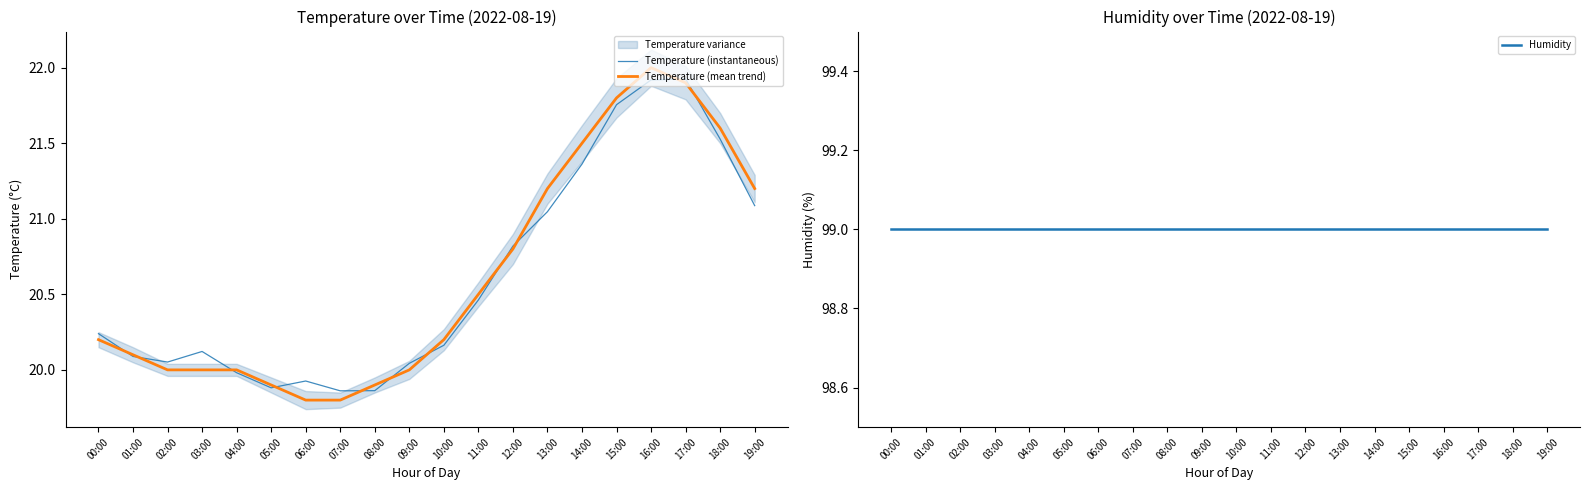

After their last crossing, which series has the higher values: Temperature (instantaneous) or Temperature (mean trend)?

Temperature (mean trend)